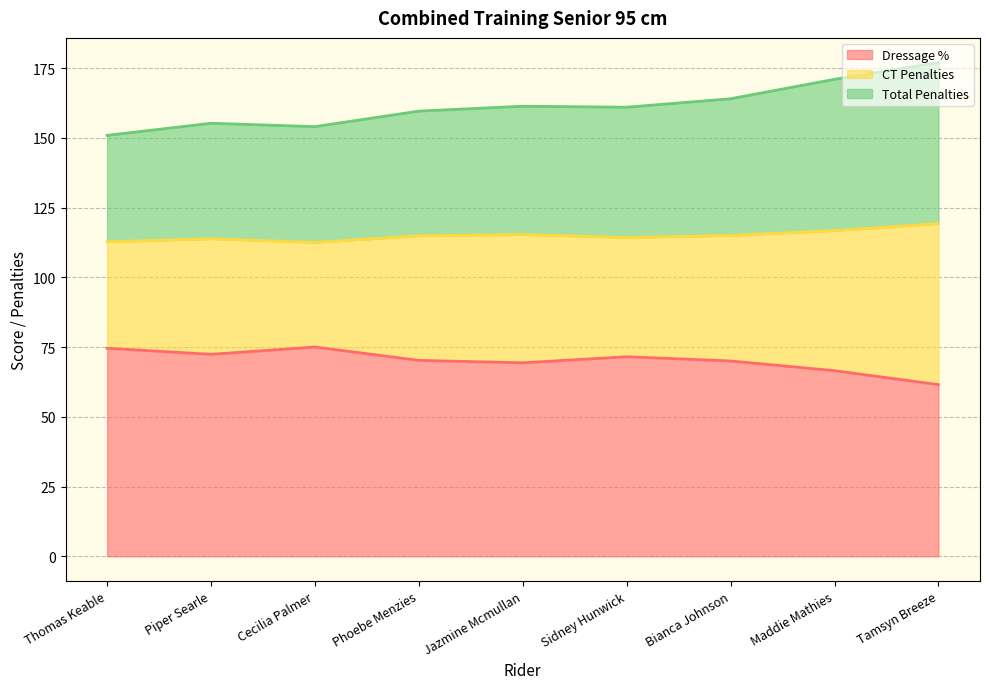

Reading left to right, extract all data points from this chart.

Dressage %: 74.6	72.4	75.0	70.2	69.3	71.5	70.0	66.5	61.5
CT Penalties: 112.7	113.8	112.5	114.9	115.3	114.2	115.0	116.7	119.2
Total Penalties: 150.9	155.2	154.0	159.6	161.3	161.0	164.0	171.0	177.0